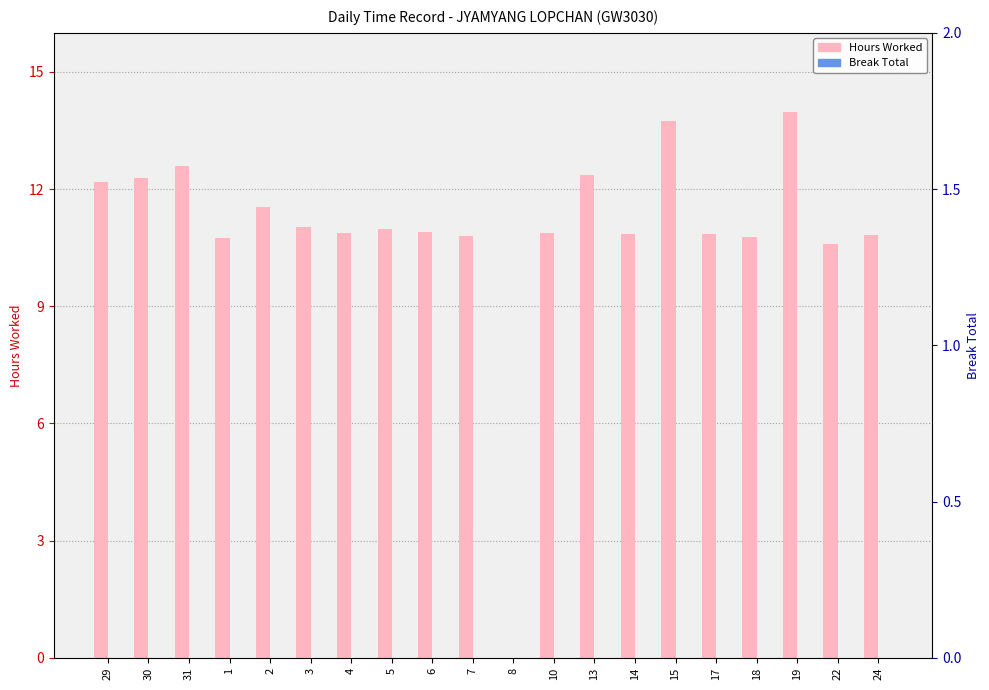

At 31, list the series in order from smallest to largest.

Break Total, Hours Worked